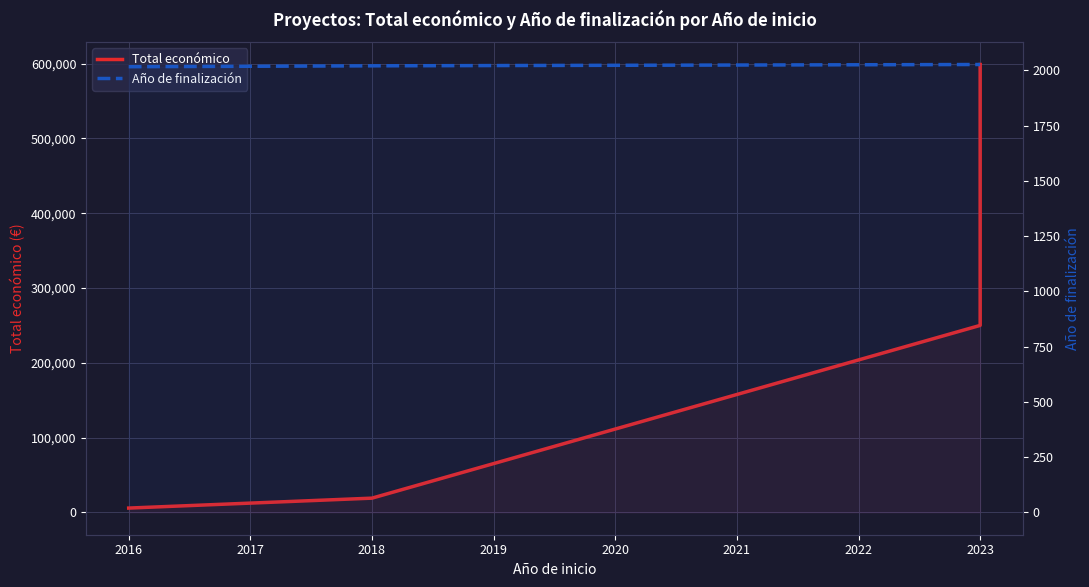

Which series has the largest total across all categories?

Total económico